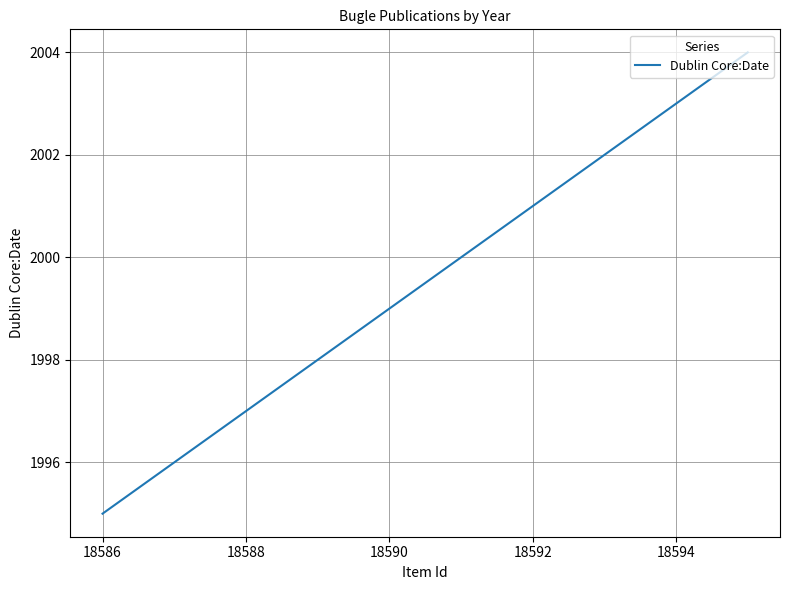

What is the minimum value shown in the chart?

1995